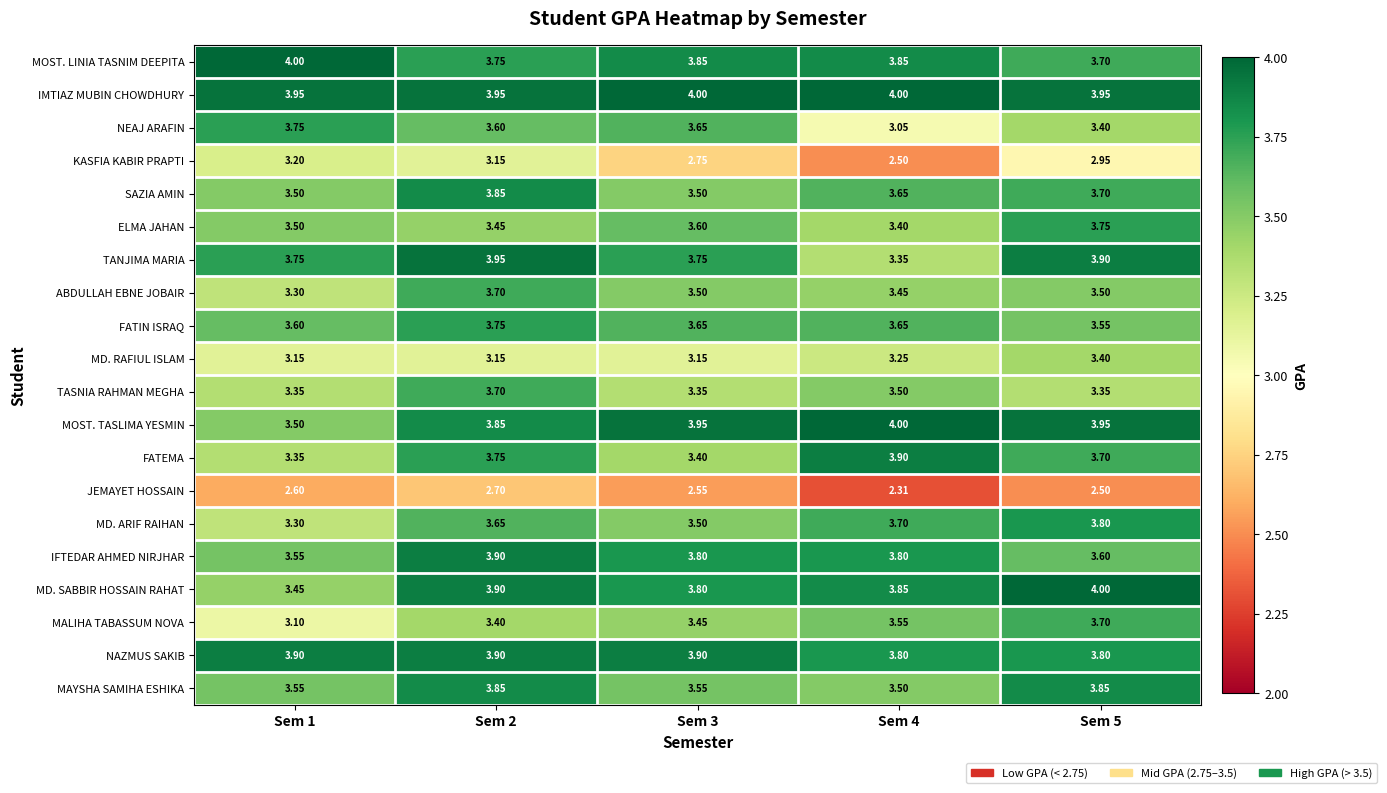

At how many categories does at least one series exceed 3?

5